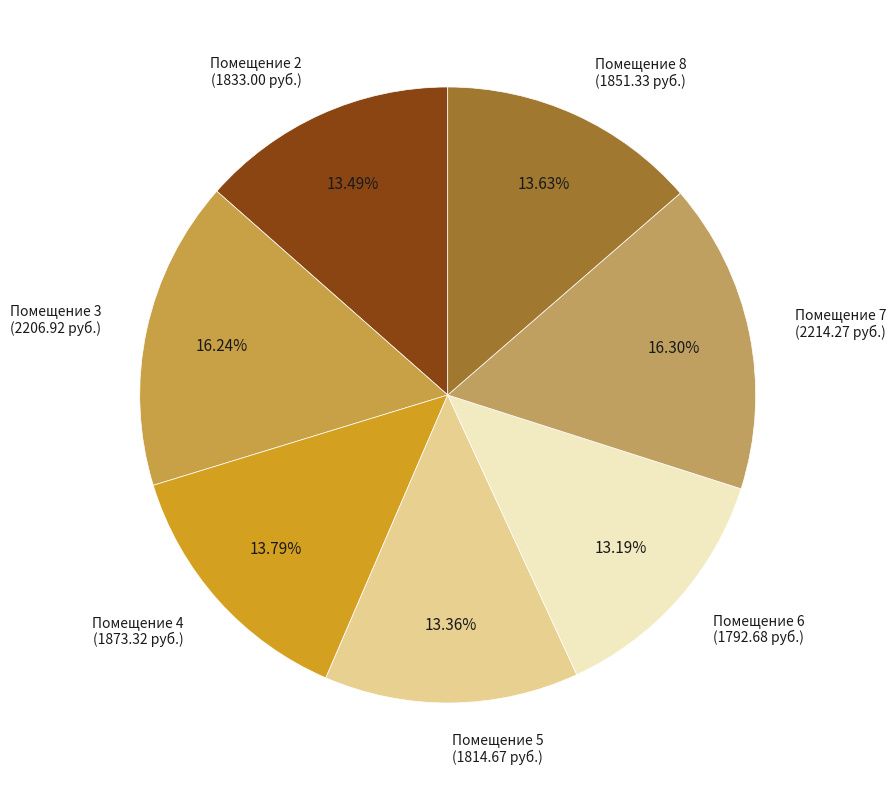

How many slices are in this pie chart?

7